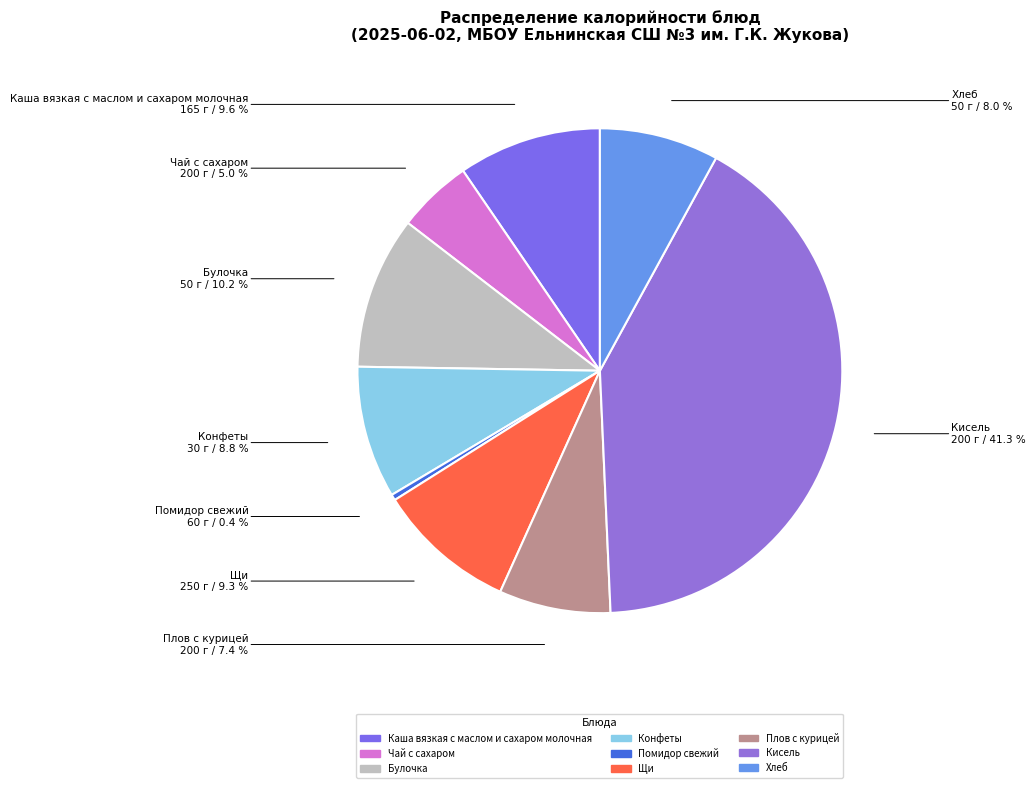

How many slices are in this pie chart?

9